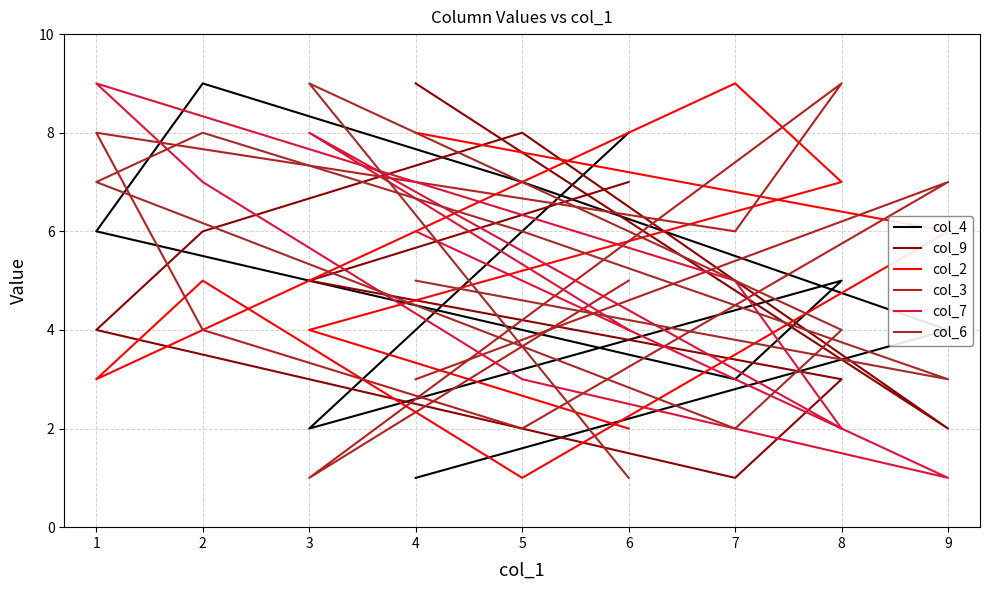

What is the difference between the col_7 values at 0 and 2?

3